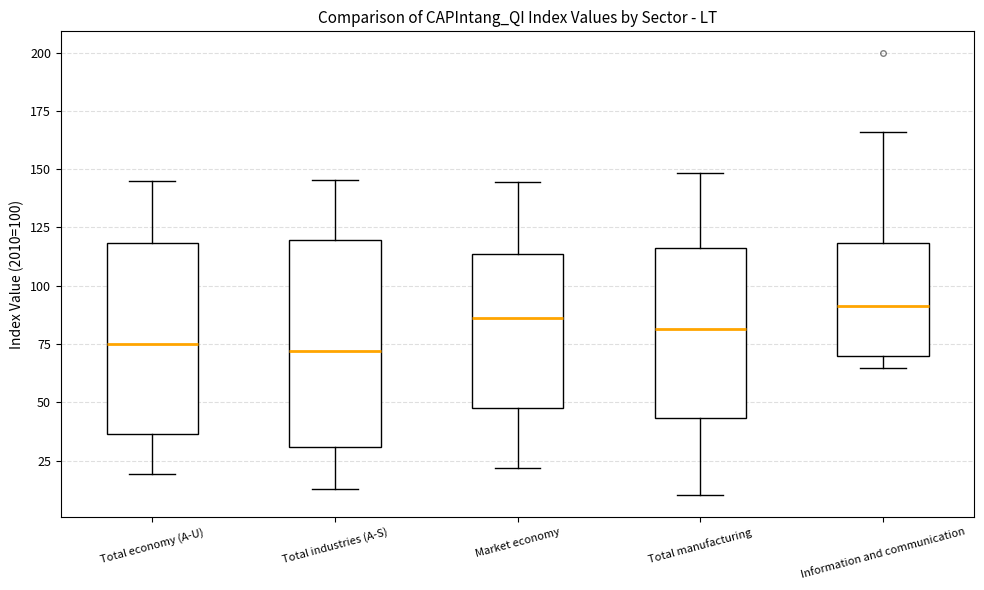

Which box's median line is the highest?

Information and communication